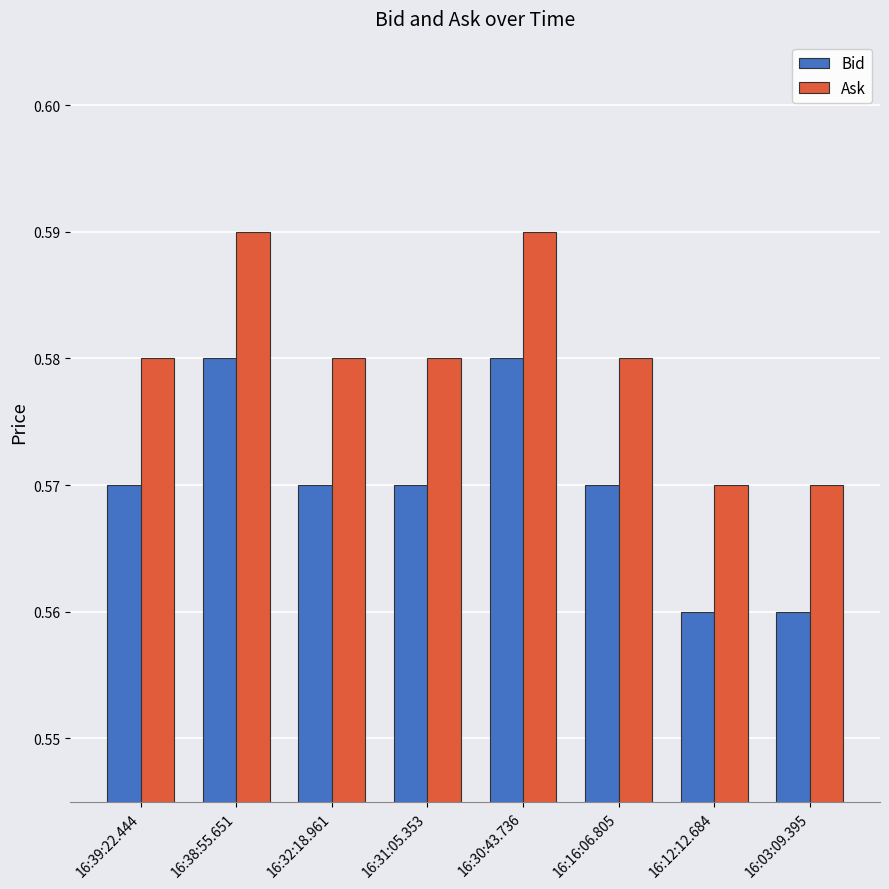

What is the label of the 2nd bar from the left?

16:38:55.651